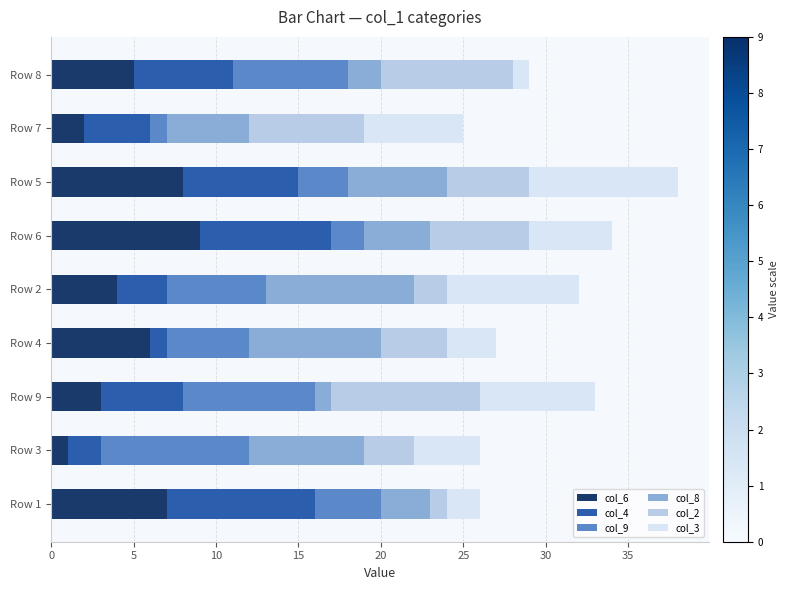

At which label does col_6 reach its peak?

Row 6